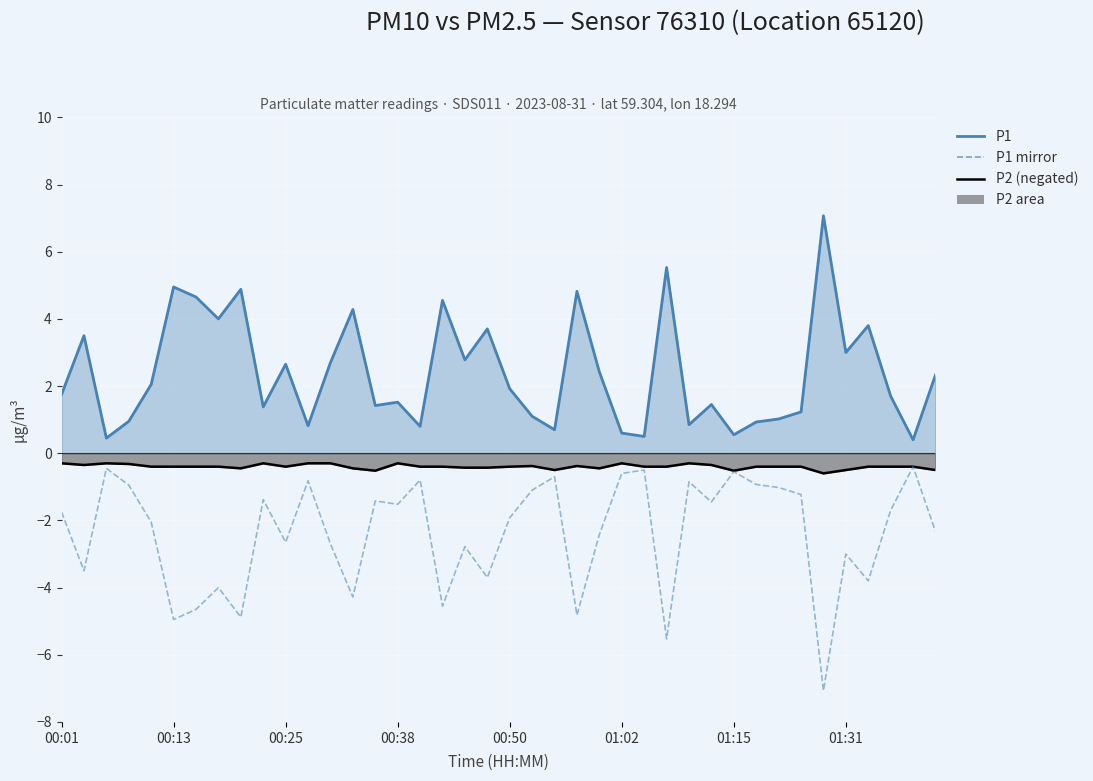

The chart shows a value of -1.1 at 21. True or false?

True